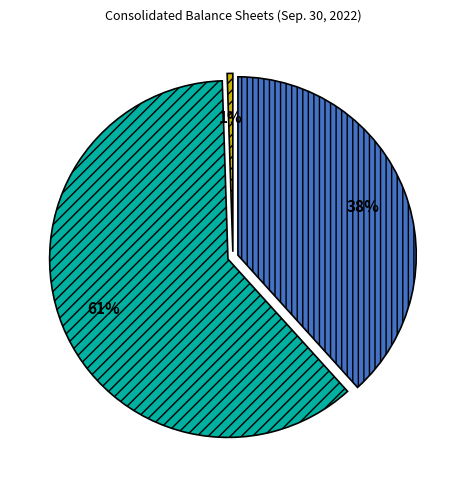

Does any single category account for the majority?

Yes